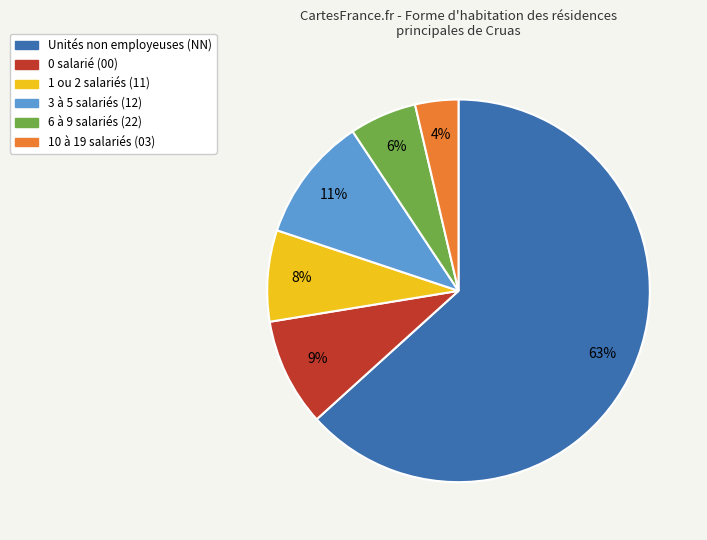

Is there a majority slice in this chart?

Yes